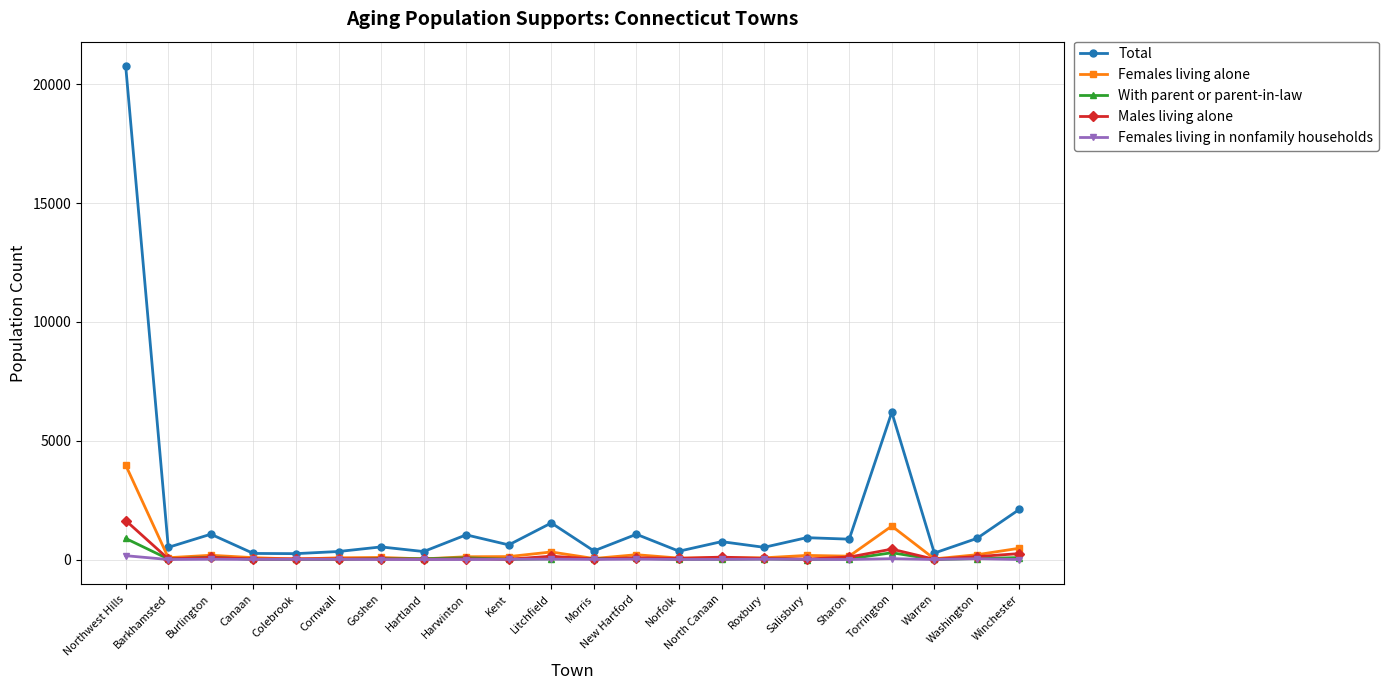

What are all the series names shown in the legend?

Total, Females living alone, With parent or parent-in-law, Males living alone, Females living in nonfamily households